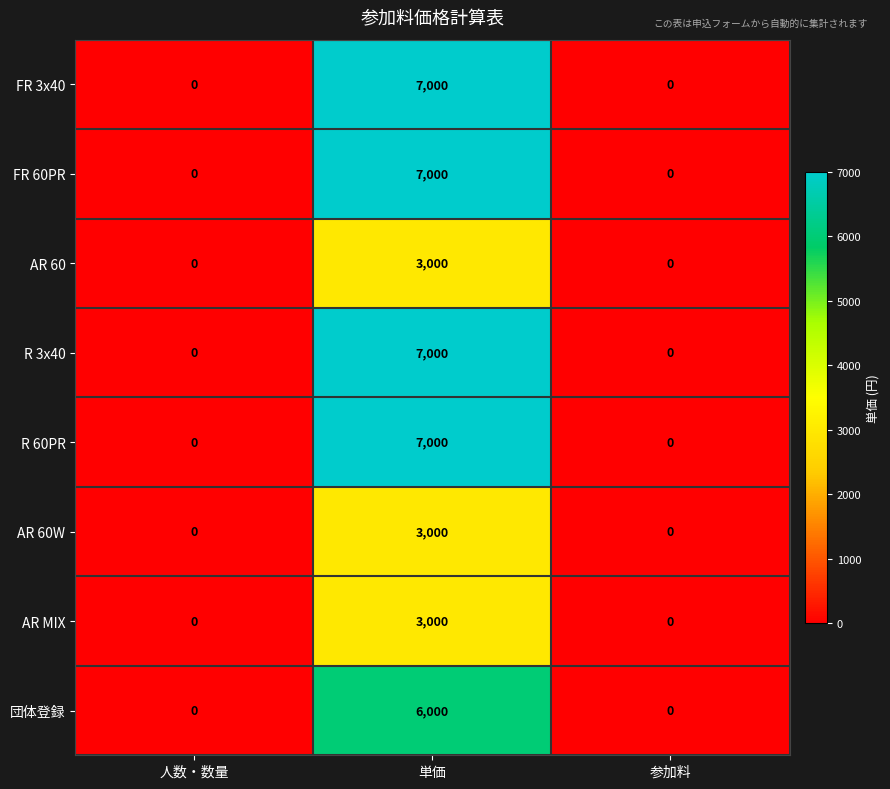

Reading left to right, list all the values displayed in this chart.

FR 3x40: 0	7000	0
FR 60PR: 0	7000	0
AR 60: 0	3000	0
R 3x40: 0	7000	0
R 60PR: 0	7000	0
AR 60W: 0	3000	0
AR MIX: 0	3000	0
団体登録: 0	6000	0